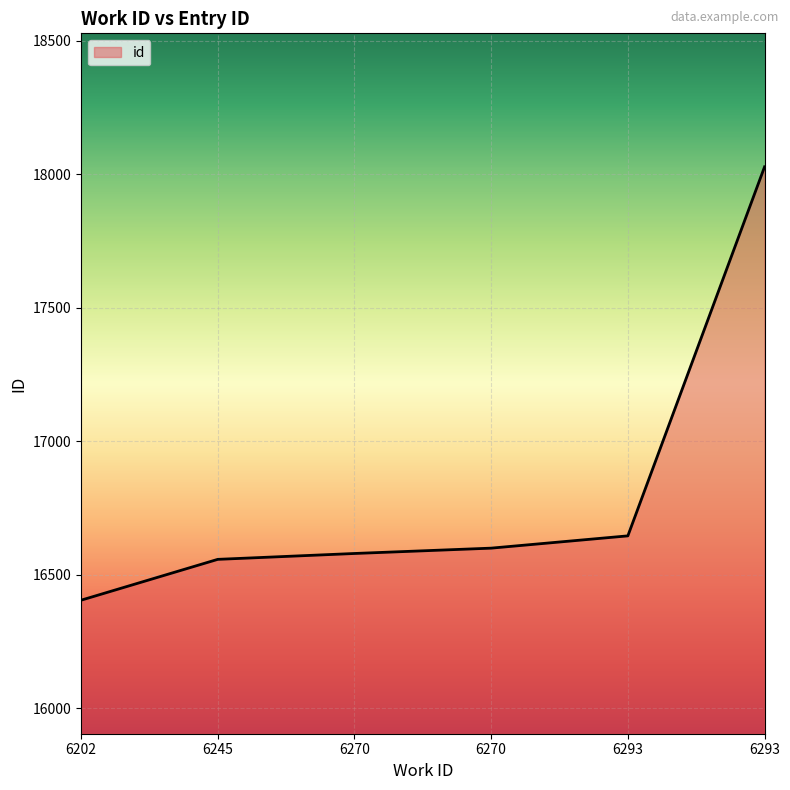

True or false: the data has more than 2 interior local peaks.

False